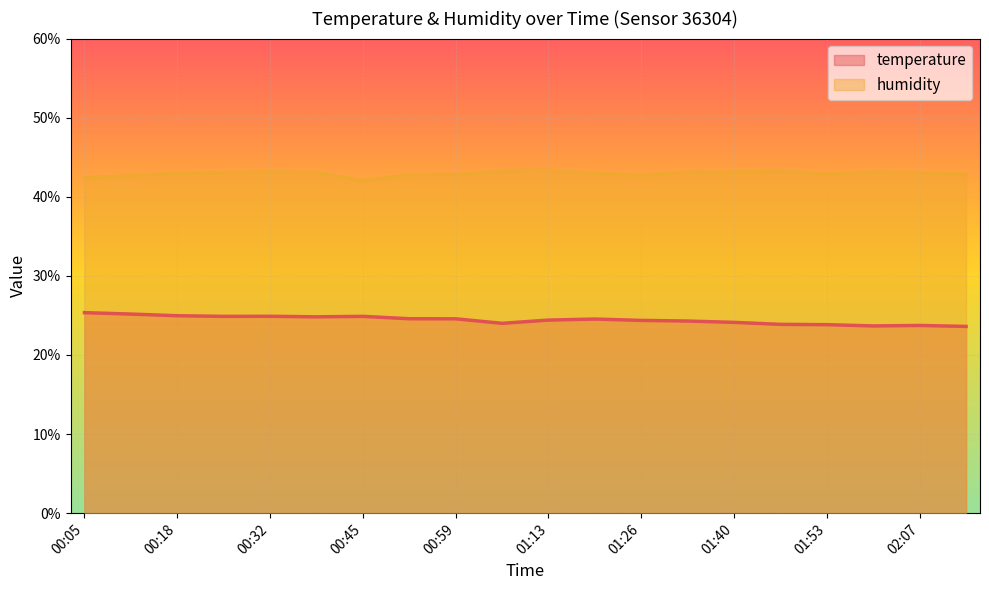

Which series changed the most between 01:33 and 01:47?

temperature